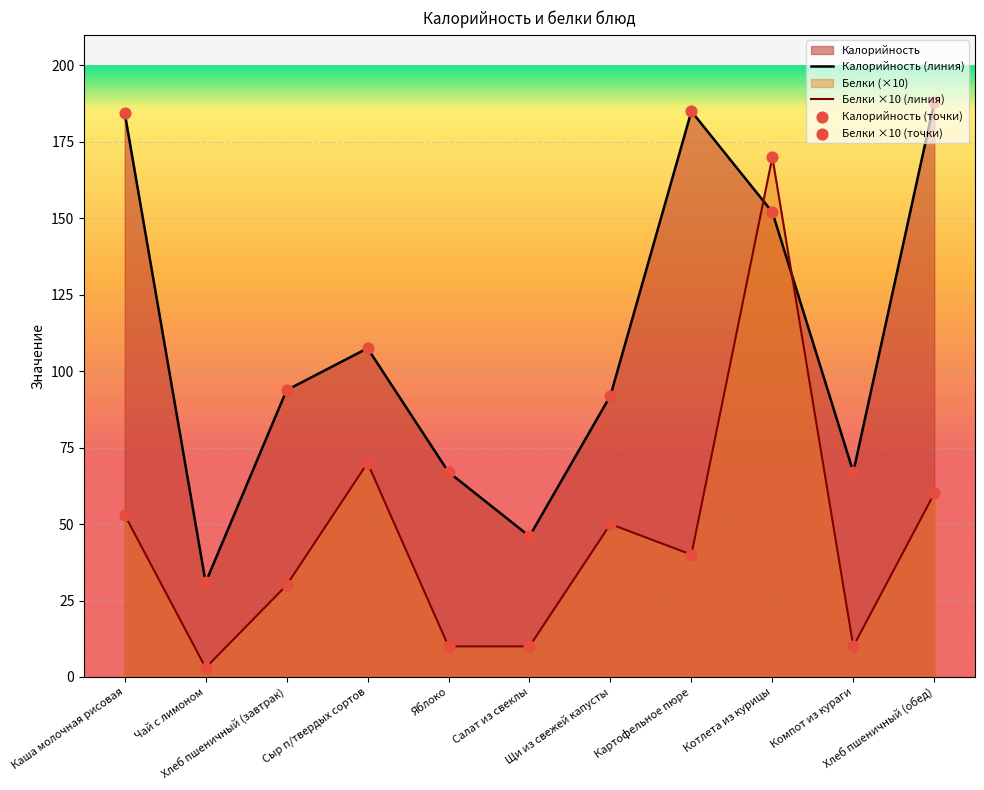

At how many categories does at least one series exceed 46?

9